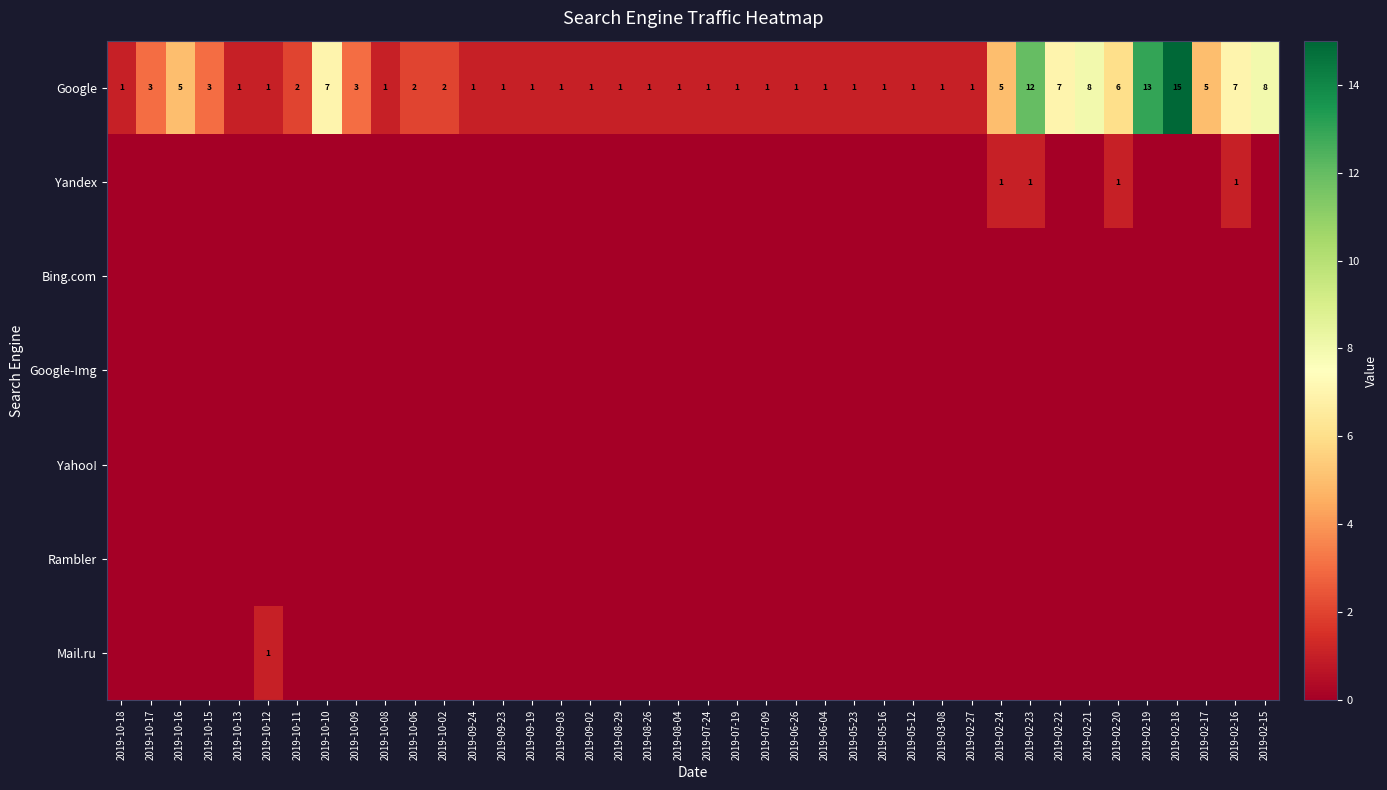

The Google series shows 1 at 2019-03-08. True or false?

True